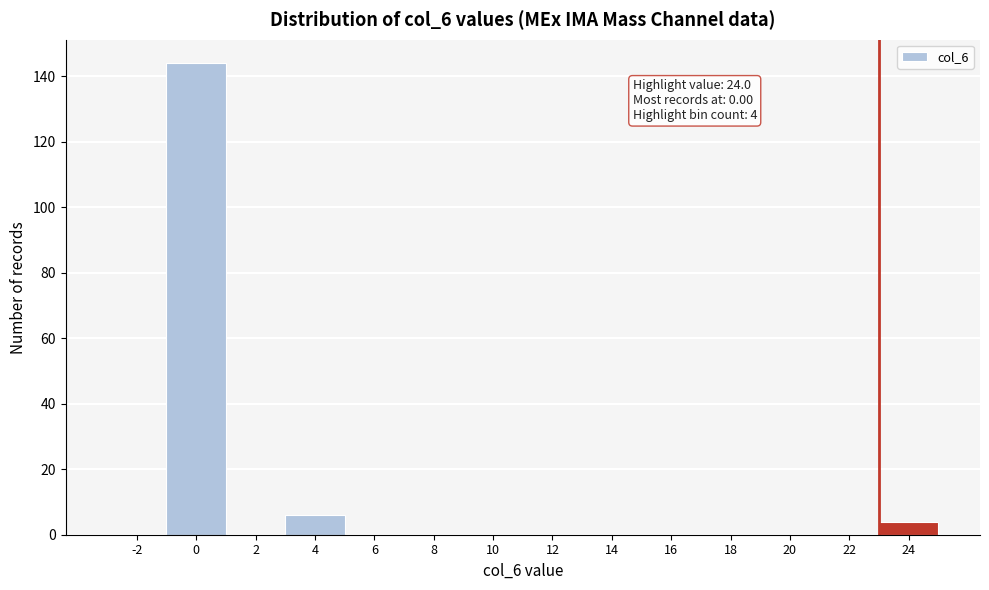

Reading right to left, list all the values displayed in this chart.

24=4	22=0	20=0	18=0	16=0	14=0	12=0	10=0	8=0	6=0	4=6	2=0	0=144	-2=0